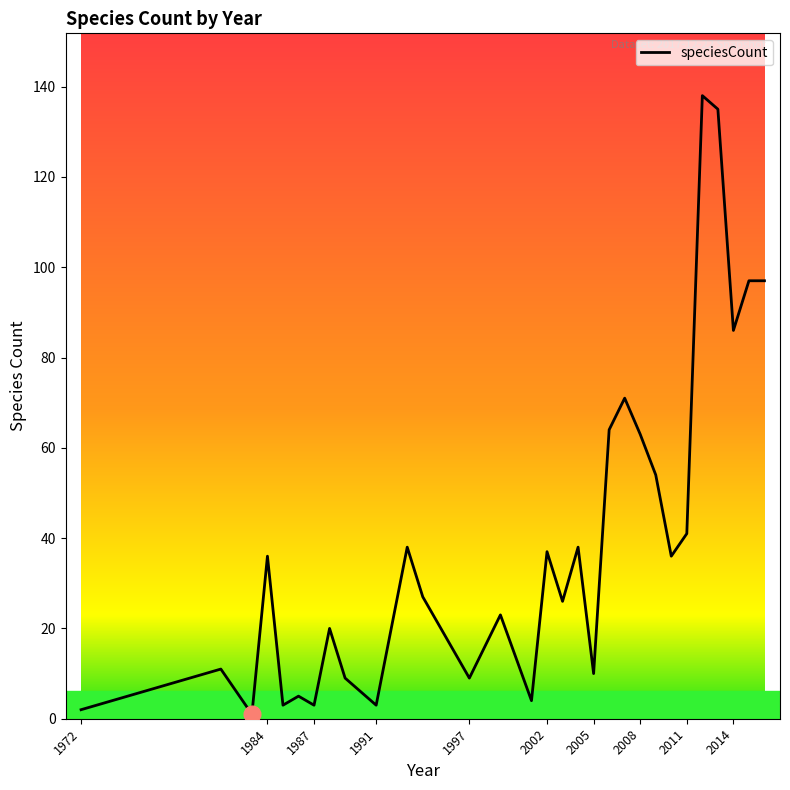

What is the greatest value displayed?

138